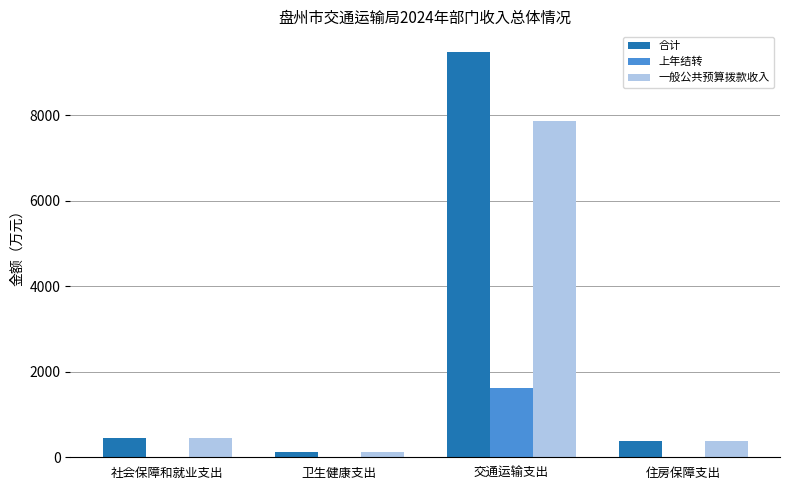

Does the chart contain stacked bars?

No